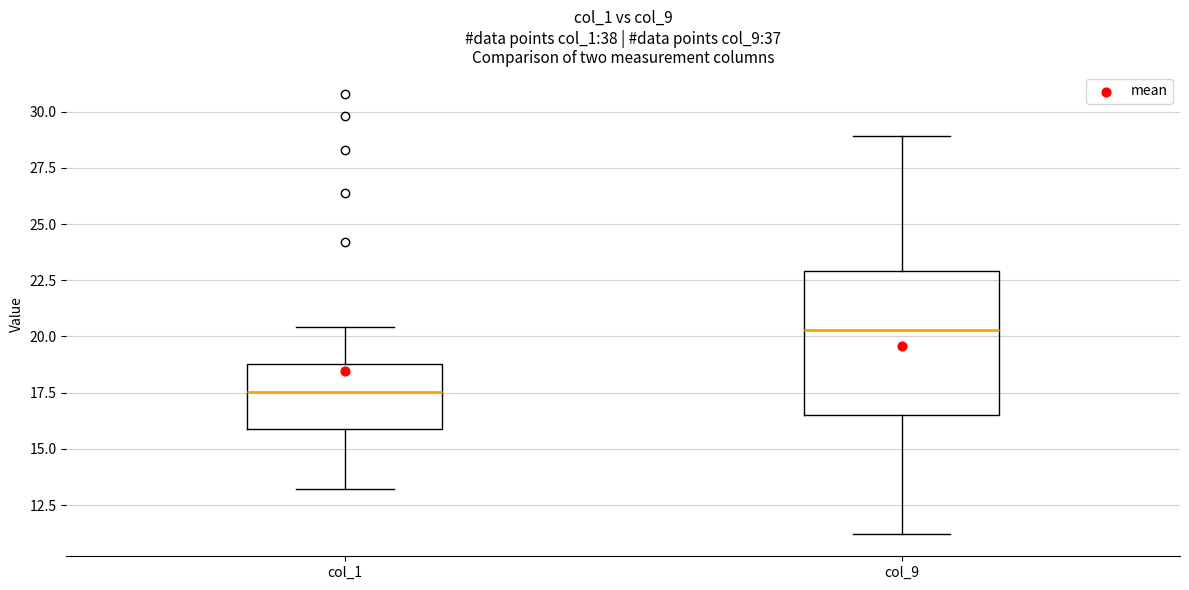

Comparing the boxes themselves (not the whiskers), which one is the tallest?

col_9